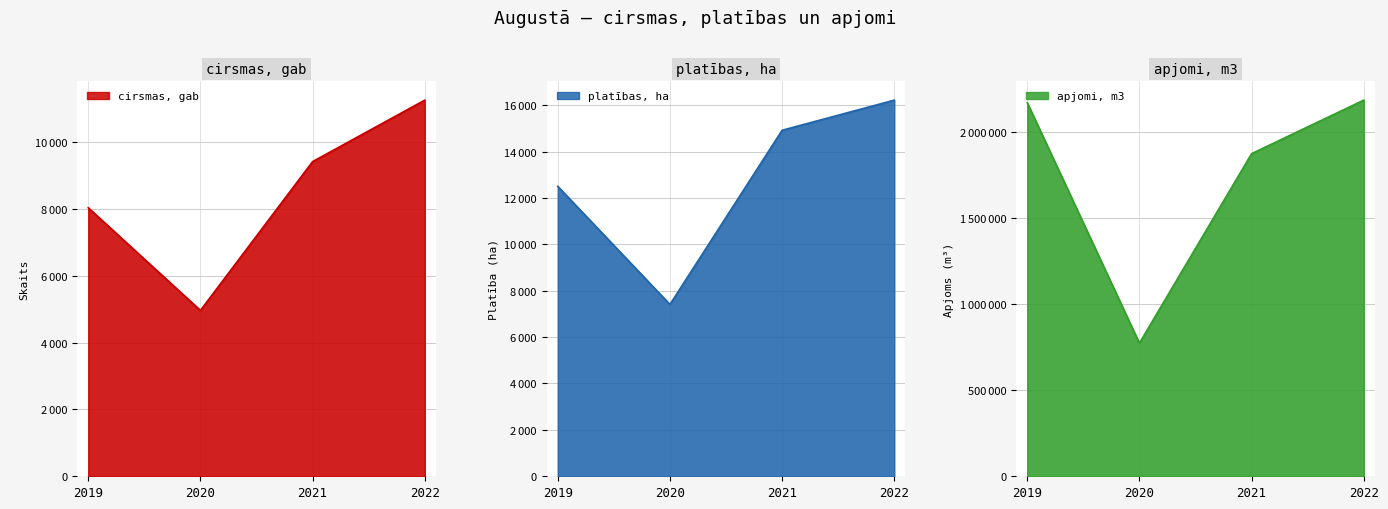

What is the difference between the apjomi, m3 values at 2022 and 2019?

14772